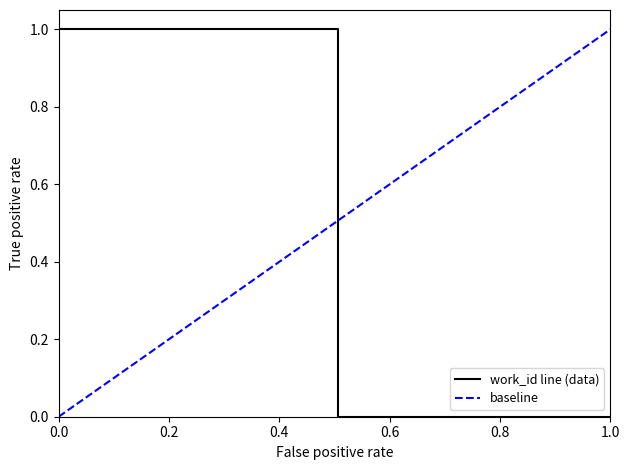

What is the difference between the maximum and minimum values?

1